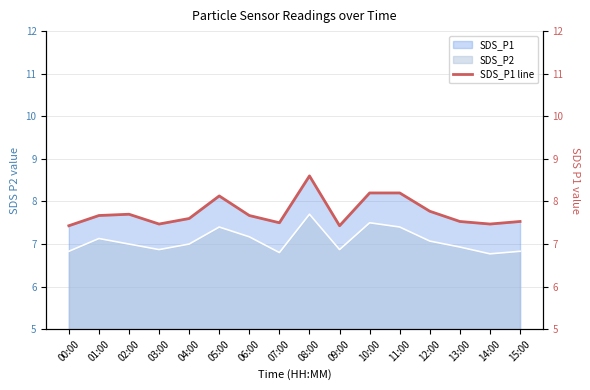

What is the label of the 6th point from the right?

10:00